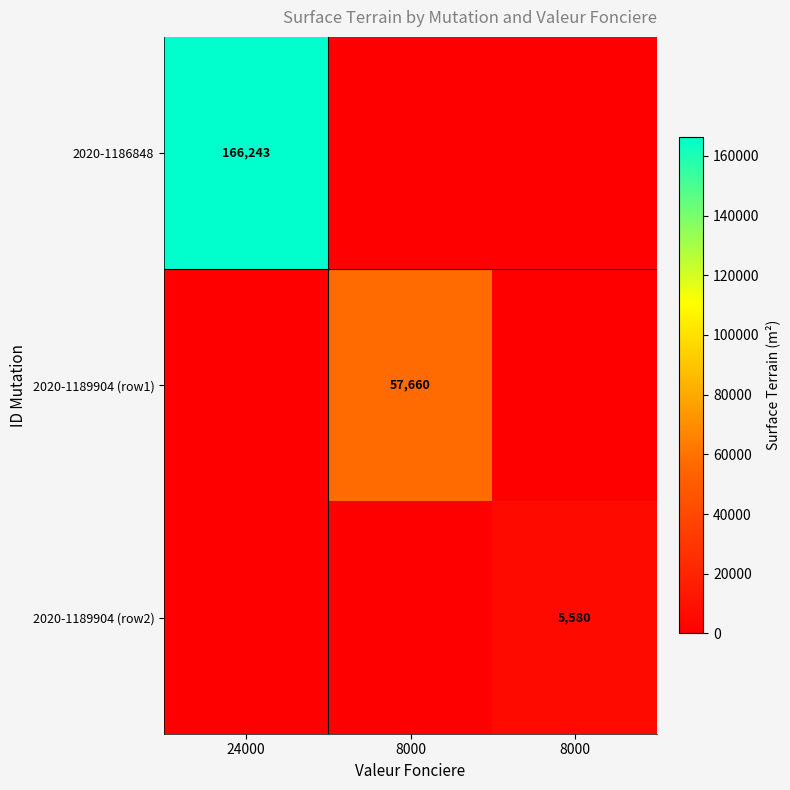

The value of 2020-1186848 at 8000 is 0. True or false?

True